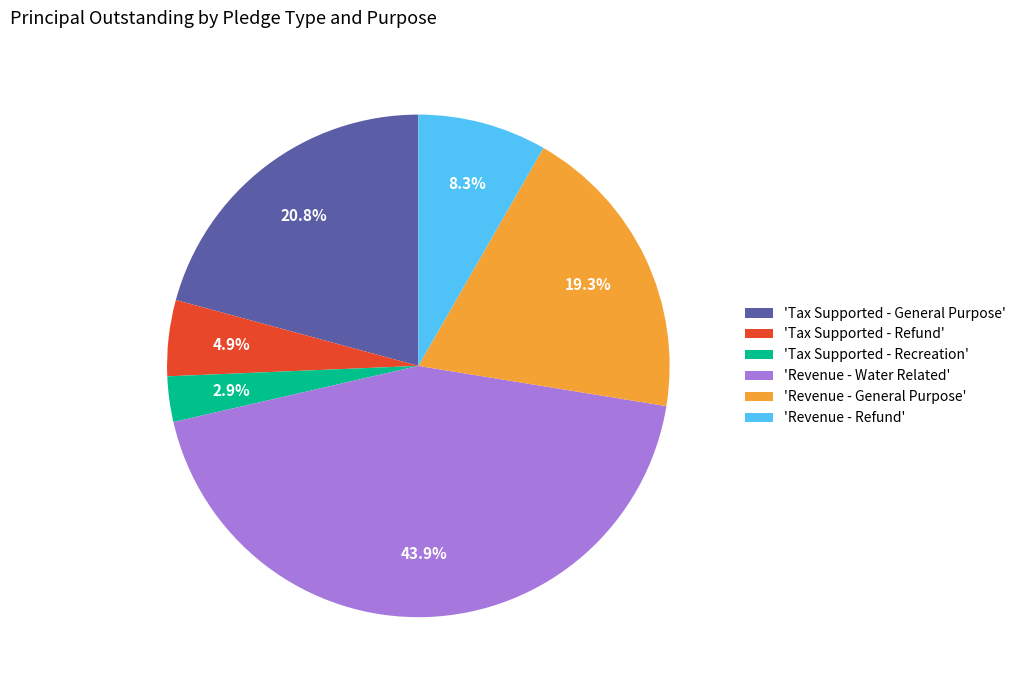

Rank the categories by value from lowest to highest.

'Tax Supported - Recreation', 'Tax Supported - Refund', 'Revenue - Refund', 'Revenue - General Purpose', 'Tax Supported - General Purpose', 'Revenue - Water Related'